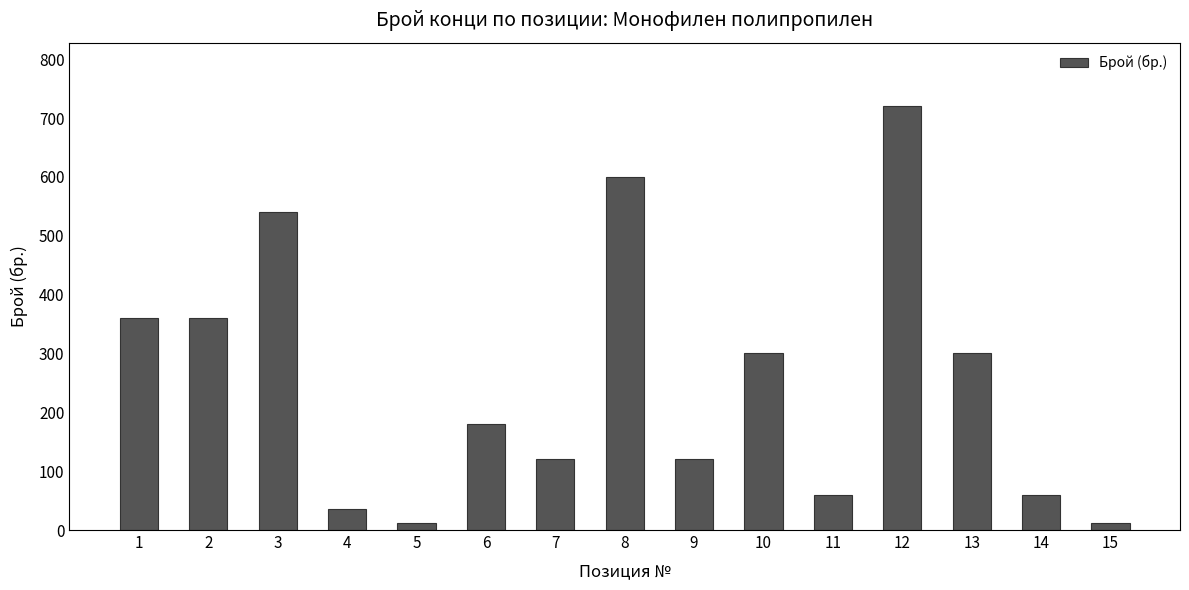

True or false: the data shows 21 at 14.

False